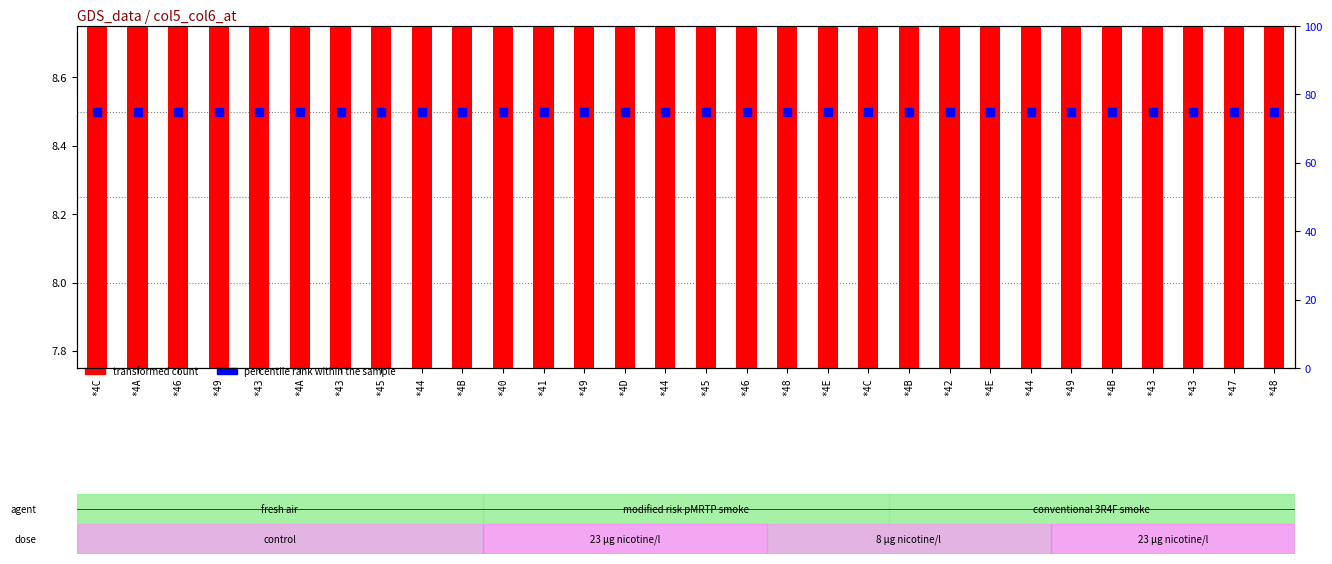

Which series has the widest spread of Y values?

transformed count